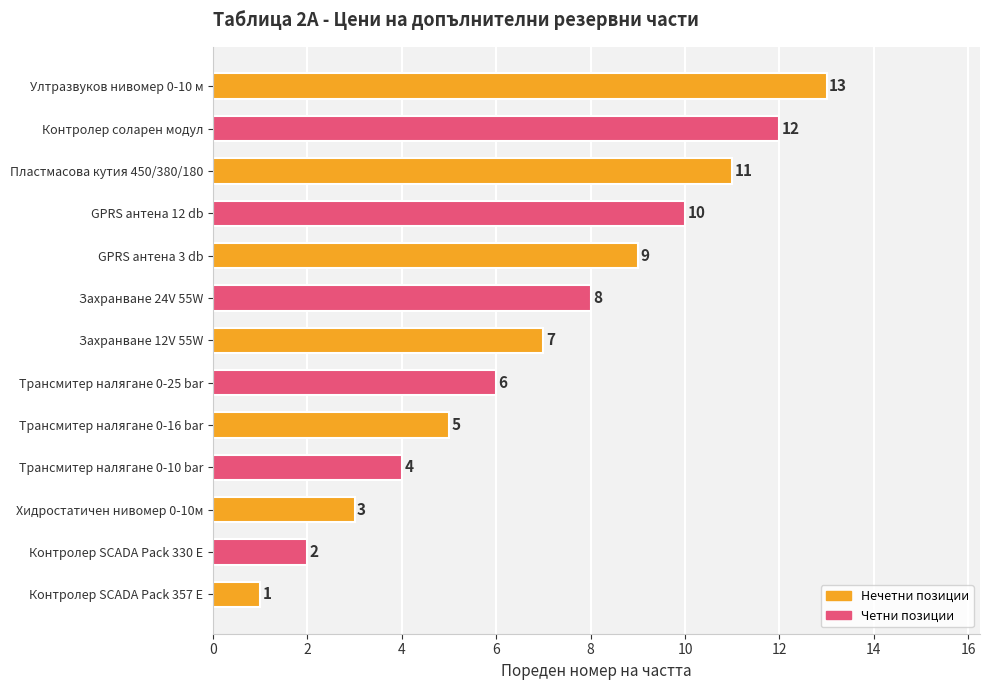

List the labels in order of value, smallest first.

Контролер SCADA Pack 357 E, Контролер SCADA Pack 330 E, Хидростатичен нивомер 0-10м, Трансмитер налягане 0-10 bar, Трансмитер налягане 0-16 bar, Трансмитер налягане 0-25 bar, Захранване 12V 55W, Захранване 24V 55W, GPRS антена 3 db, GPRS антена 12 db, Пластмасова кутия 450/380/180, Контролер соларен модул, Ултразвуков нивомер 0-10 м